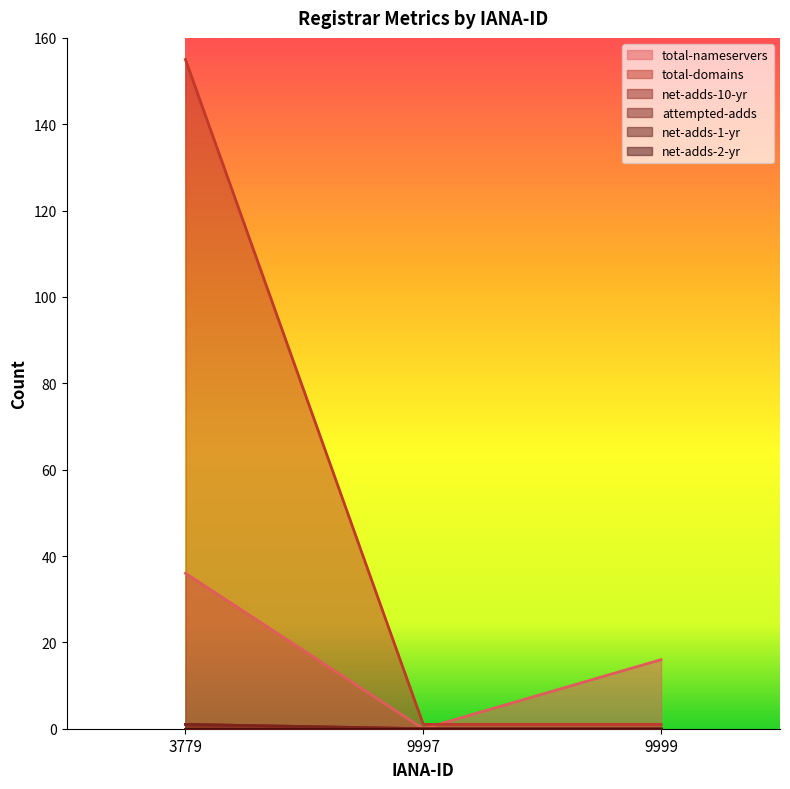

What is the difference between the total-nameservers values at 3779 and 9999?

20